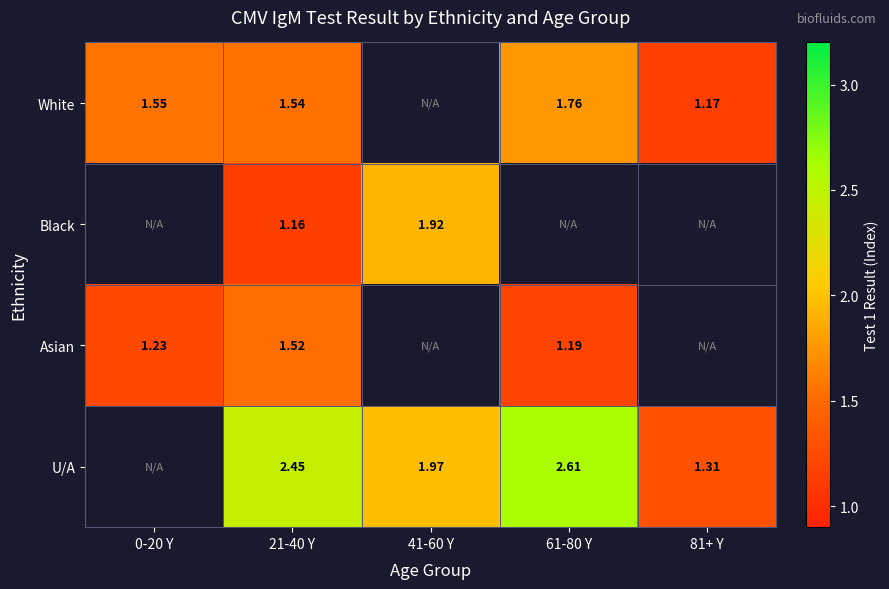

Is the value of Black at 21-40 Y greater than the value of U/A at 41-60 Y?

No